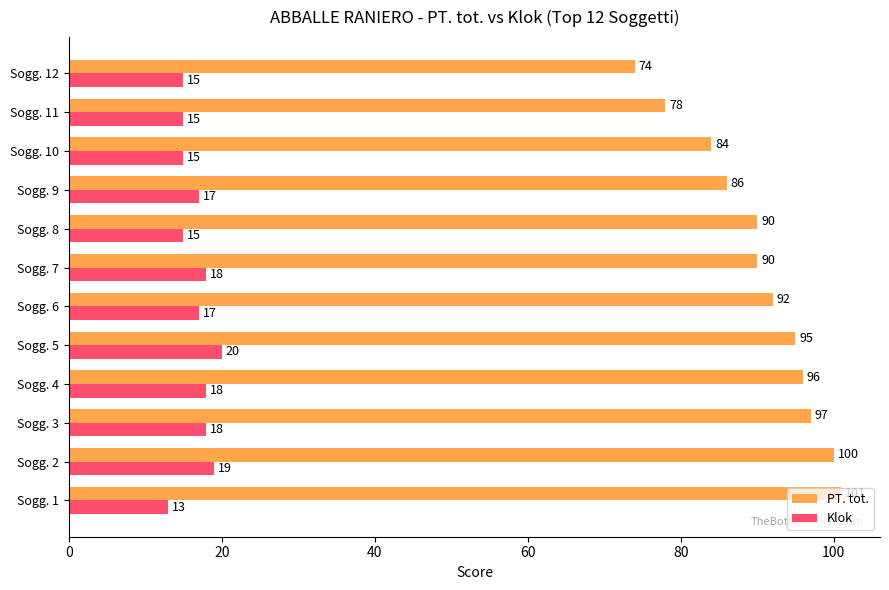

Is it true that PT. tot. equals 129 at Sogg. 9?

False